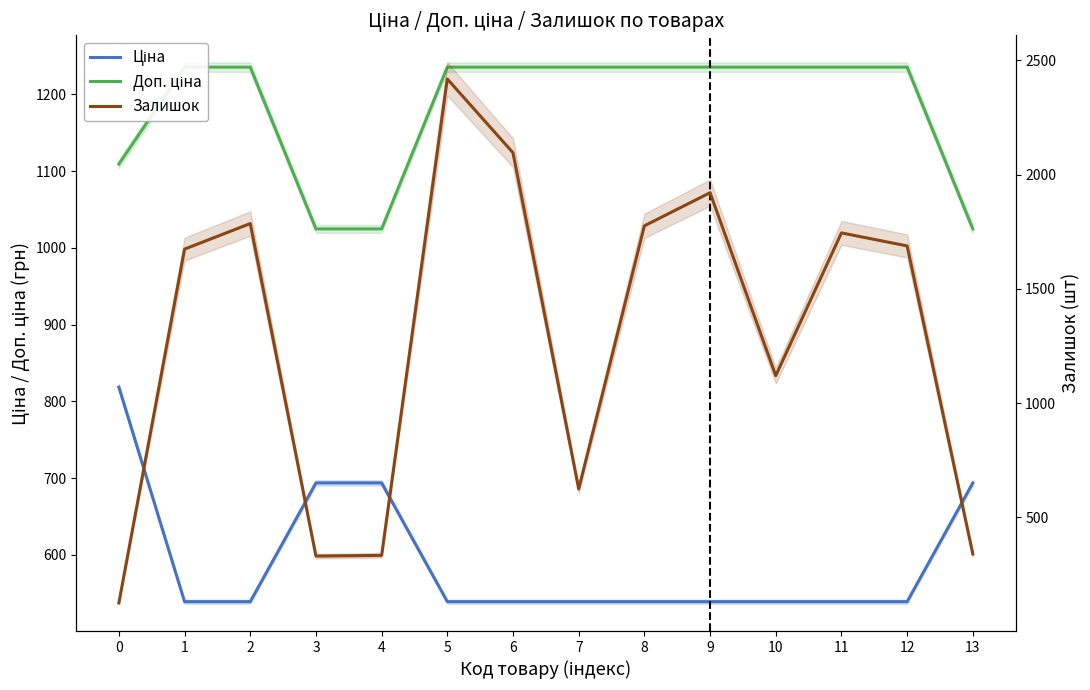

The value of Ціна at 6 is 918.8. True or false?

False